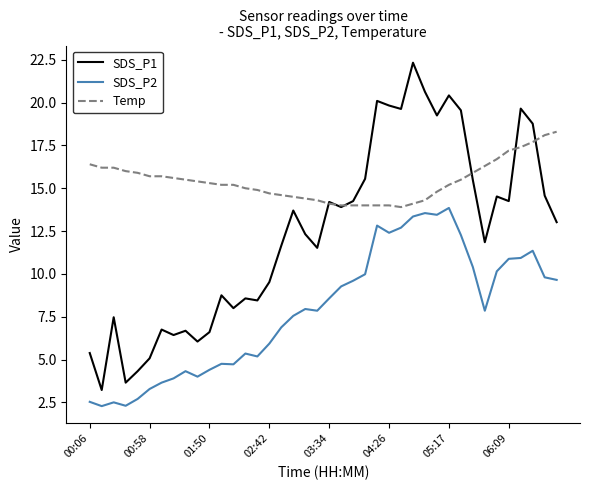

What is the minimum value shown in the chart?

2.3